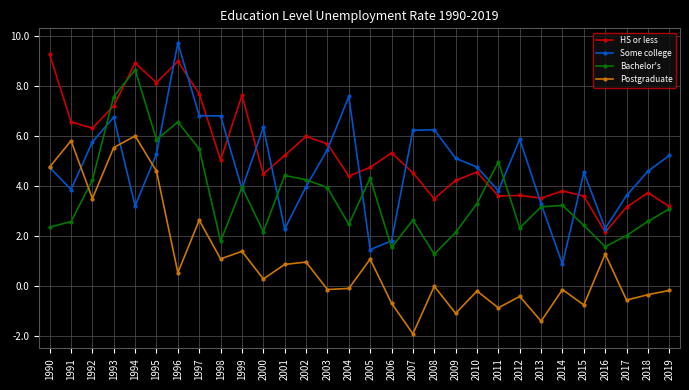

Does the chart have visible grid lines?

Yes